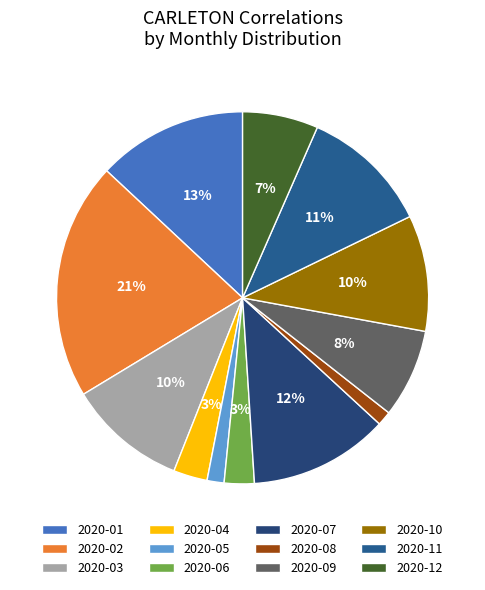

Approximately how many times larger is the value at 2020-11 compared to 2020-01?

0.9